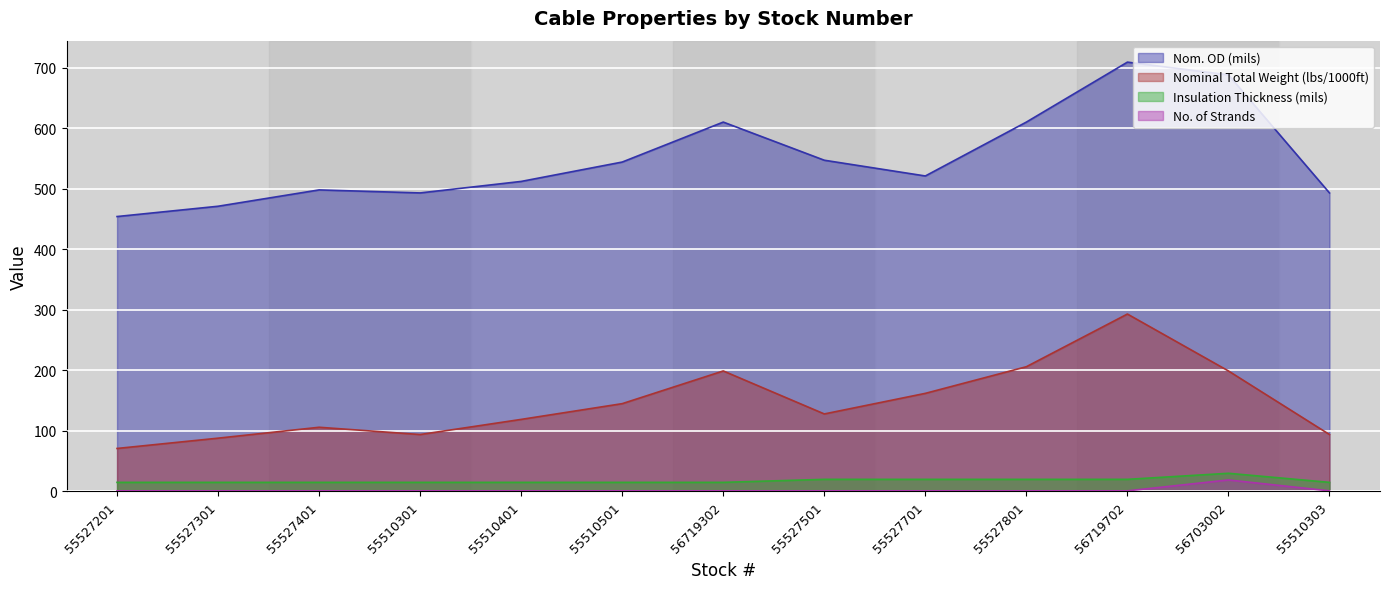

How many lines are shown in the chart?

4